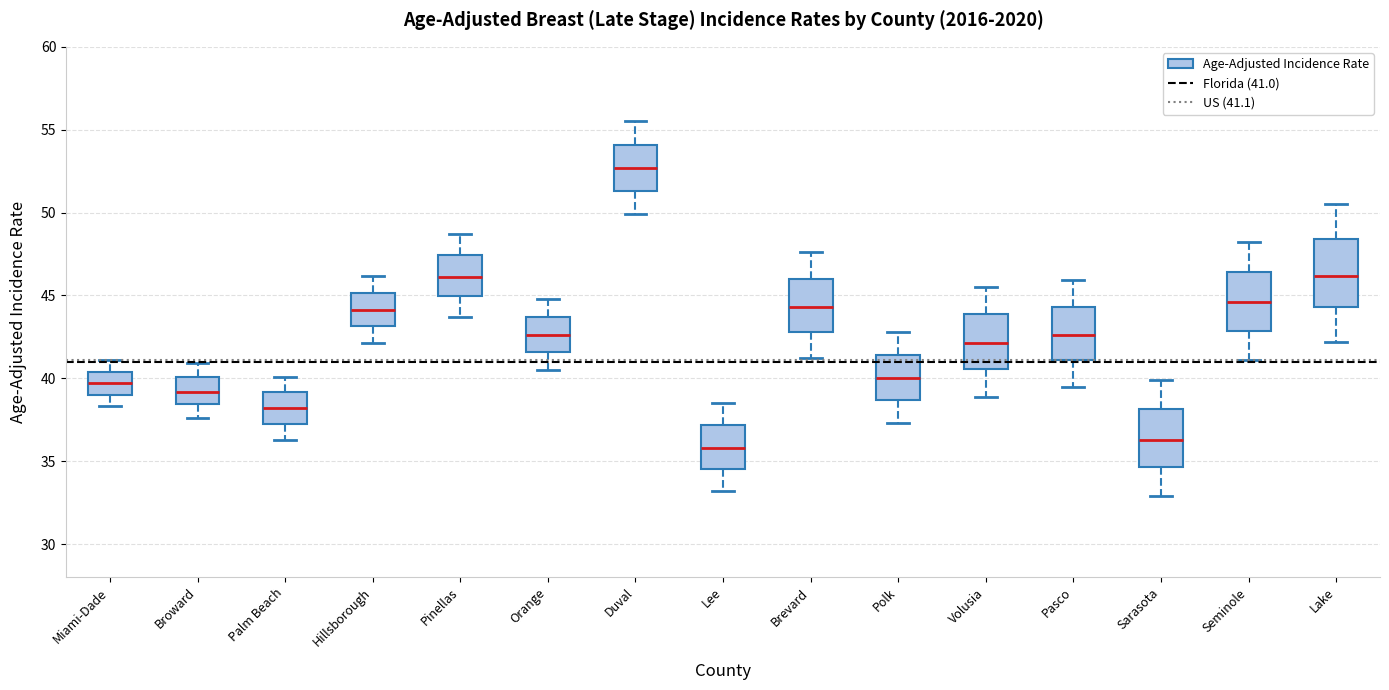

Which box's median line is the highest?

Duval